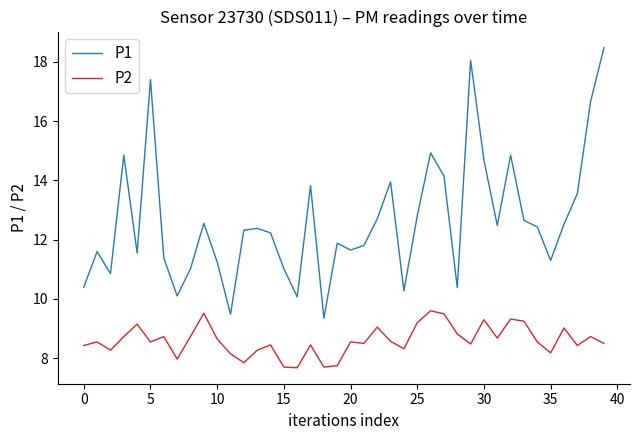

Which series has the largest range (max minus min)?

P1